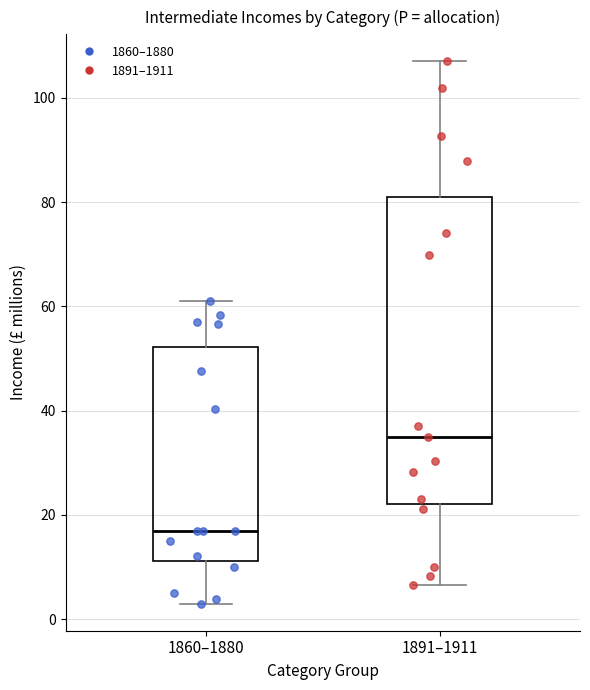

Reading left to right, read every box against the y-axis: the position of its median line, the range the box covers, and the ends of its whiskers. The values are not printed on the chart, so give them approximately, as read against the axis.

1860–1880: median 18, box 12 to 52, whiskers 4 to 62
1891–1911: median 36, box 22 to 80, whiskers 6 to 108